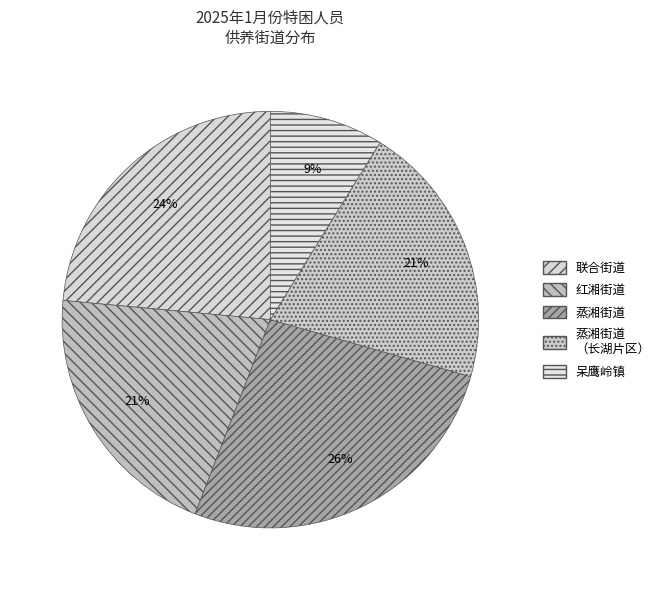

How many slices are in this pie chart?

5